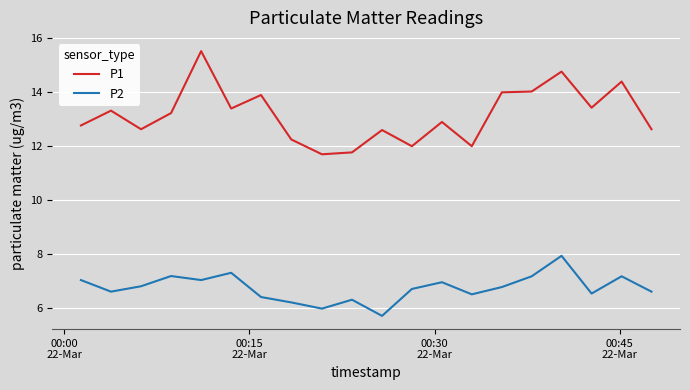

What is the maximum value for P1?

15.5